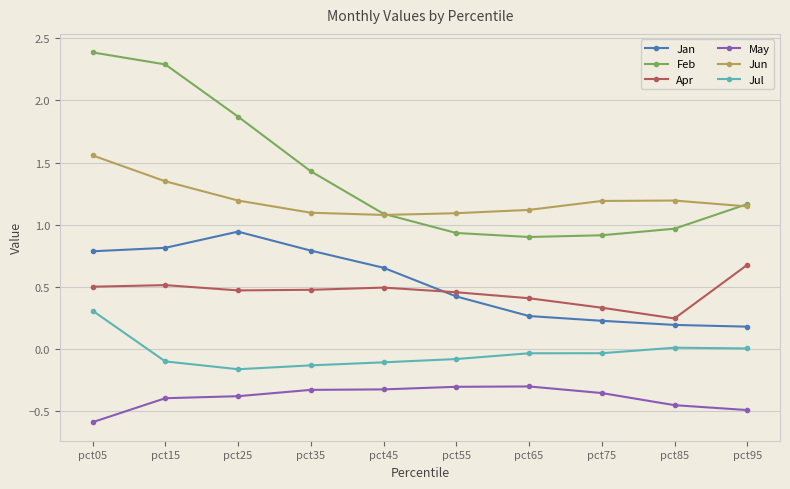

True or false: Feb has a value of 0.6 at pct85.

False